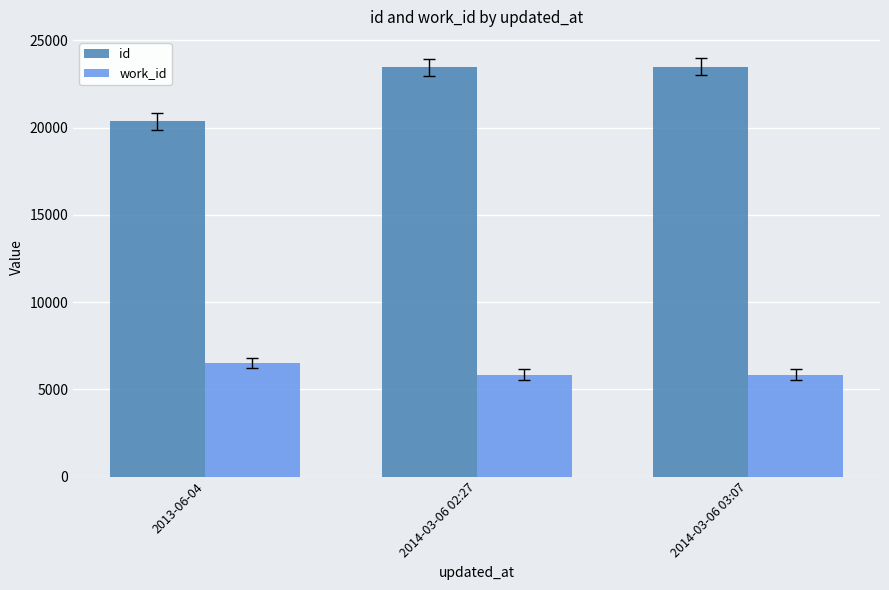

What is the total value across all series at 2014-03-06 02:27?

29302